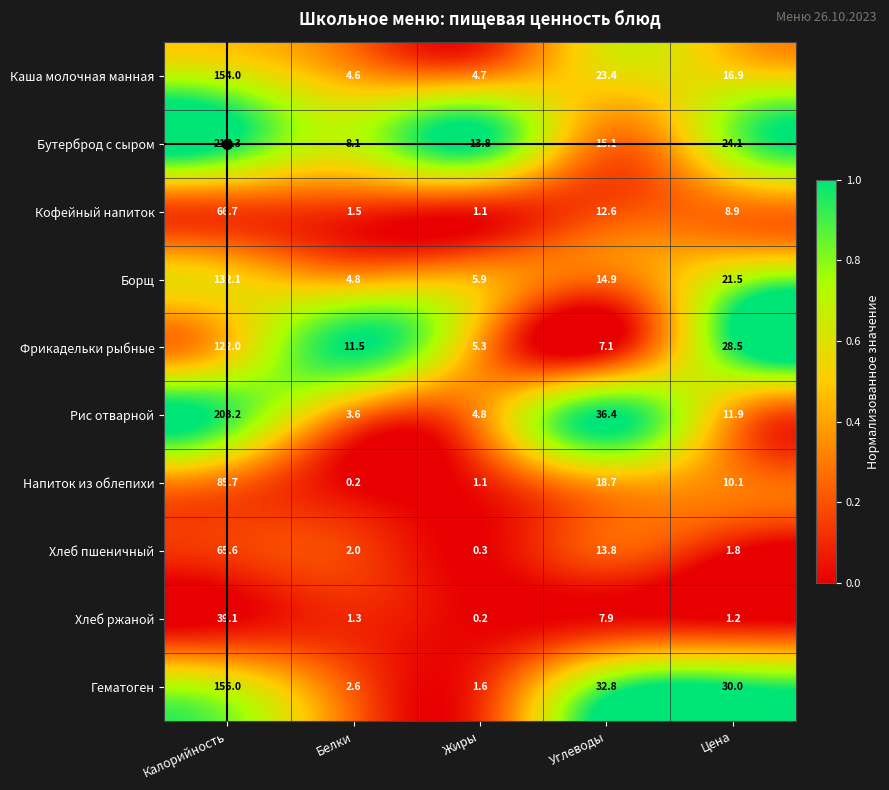

What is the total value across all series at Углеводы?

182.7